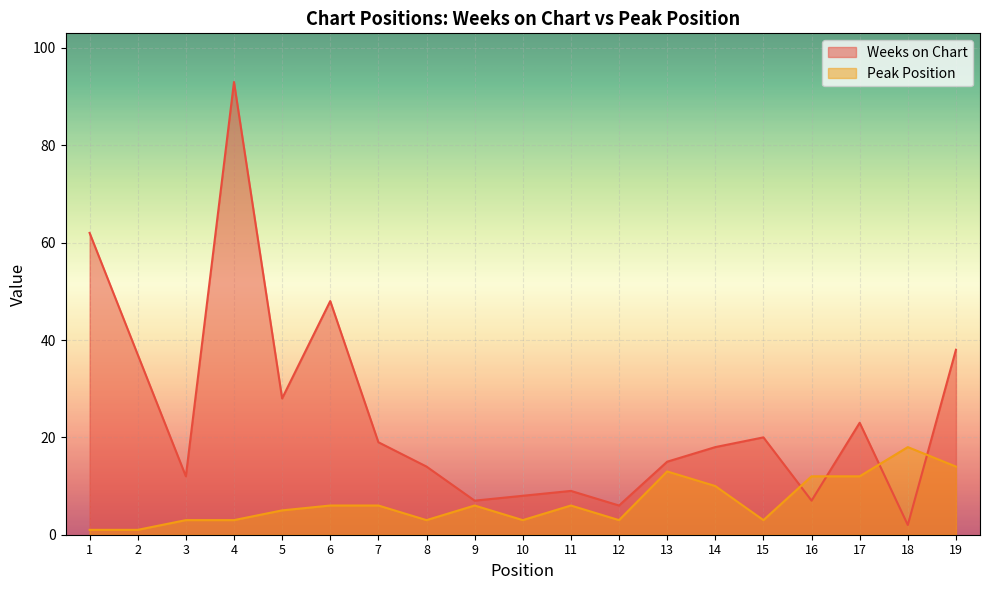

What are all the series names shown in the legend?

Weeks on Chart, Peak Position